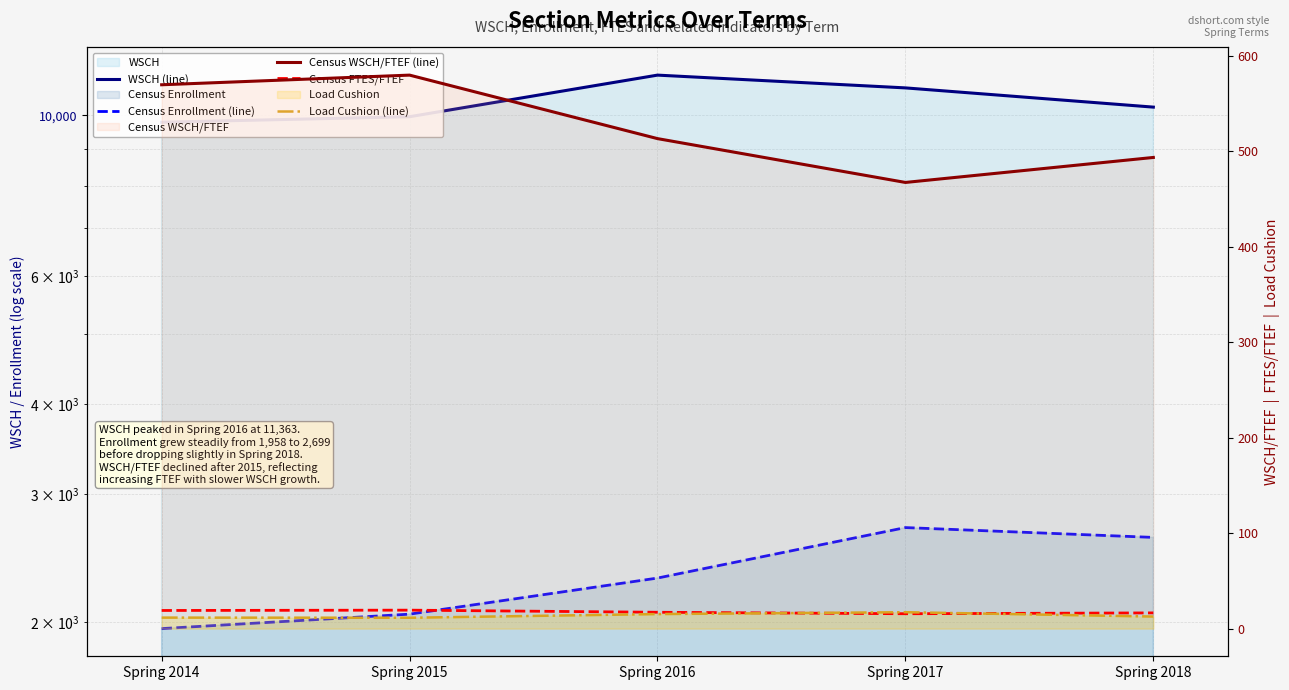

Reading right to left, transcribe all the data shown in this chart.

WSCH (line): 10264.6	10911.2	11363.1	9956.7	9783.1
Census Enrollment (line): 2616.0	2699.0	2299.0	2050.0	1958.0
Census WSCH/FTEF (line): 493.3	467.1	513.0	579.5	569.4
Census FTES/FTEF: 16.4	15.6	17.1	19.3	19.0
Load Cushion (line): 12.6	17.2	15.2	11.4	11.5